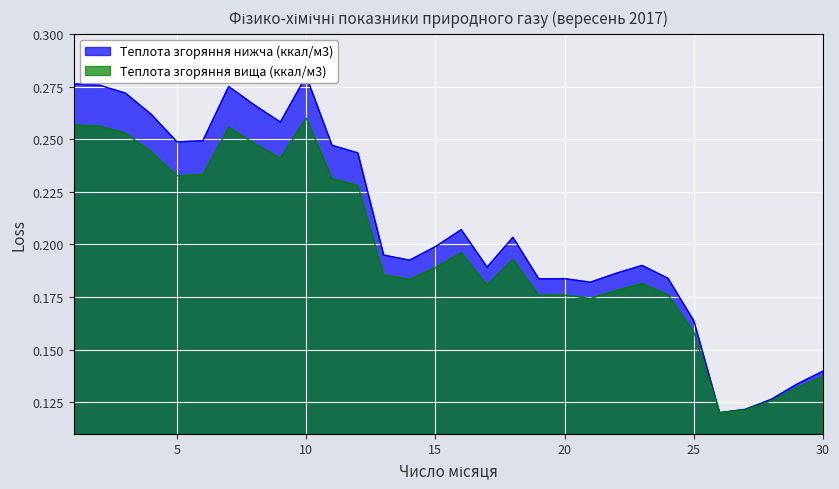

Which series has the largest range (max minus min)?

Теплота згоряння нижча (ккал/м3)